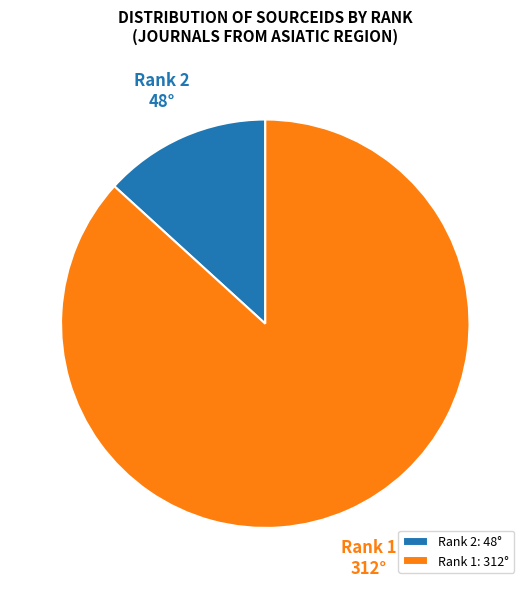

Is there a majority slice in this chart?

Yes